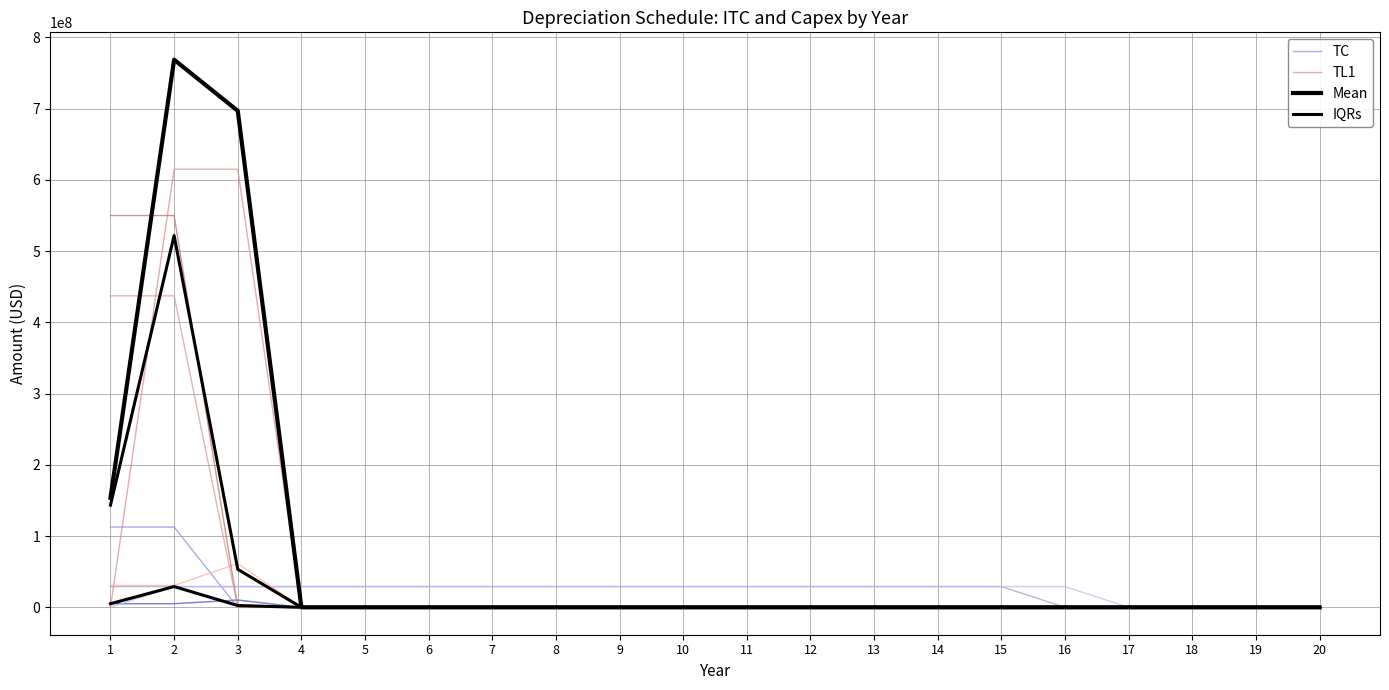

What is the difference between the maximum and second lowest values in the TC series?

112750000